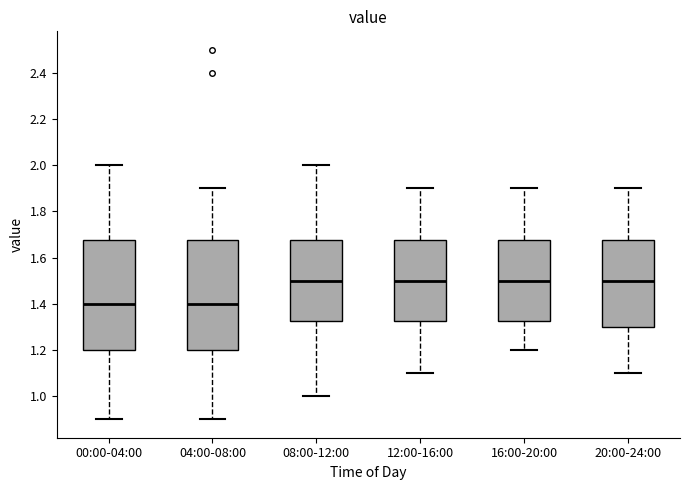

Reading left to right, transcribe this box plot: for each box, give where its median line is, the range the box spans, and where its two whiskers end, as read against the y-axis. The values are not printed on the chart, so give them approximately, as read against the axis.

00:00-04:00: median 1.40, box 1.20 to 1.68, whiskers 0.90 to 2.00
04:00-08:00: median 1.40, box 1.20 to 1.68, whiskers 0.90 to 1.90
08:00-12:00: median 1.50, box 1.32 to 1.68, whiskers 1.00 to 2.00
12:00-16:00: median 1.50, box 1.32 to 1.68, whiskers 1.10 to 1.90
16:00-20:00: median 1.50, box 1.32 to 1.68, whiskers 1.20 to 1.90
20:00-24:00: median 1.50, box 1.30 to 1.68, whiskers 1.10 to 1.90